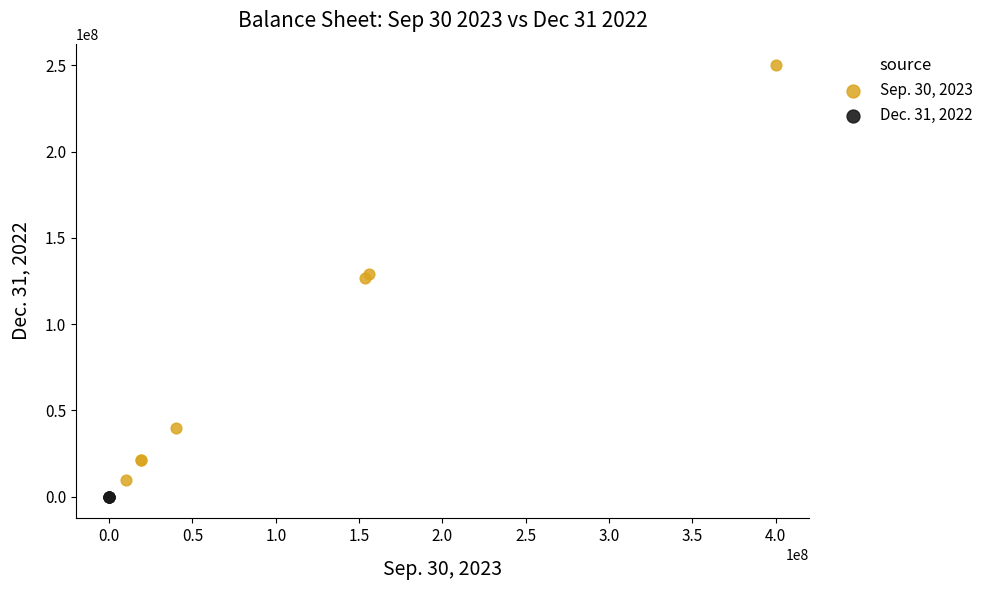

Which series reaches the maximum Y coordinate?

Sep. 30, 2023